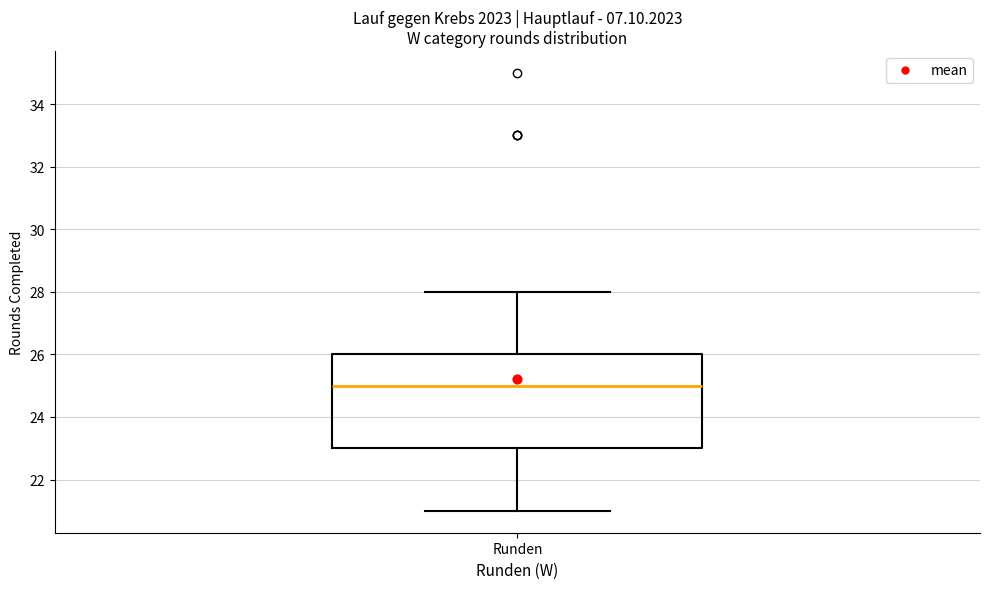

Transcribe this box plot: give where the median line is, the range the box spans, and where the two whiskers end, as read against the y-axis. The values are not printed on the chart, so give them approximately, as read against the axis.

median 25, box 23 to 26, whiskers 21 to 28